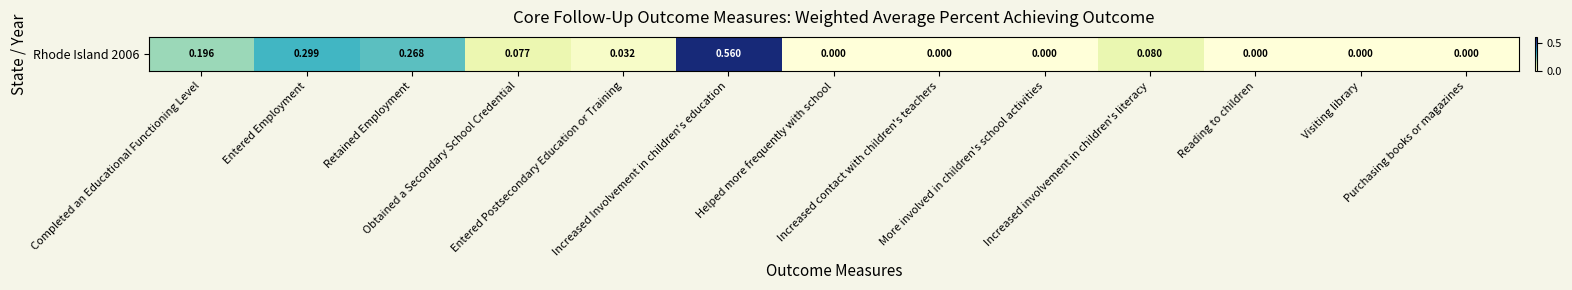

Rank the categories by value from lowest to highest.

Helped more frequently with school, Increased contact with children's teachers, More involved in children's school activities, Reading to children, Visiting library, Purchasing books or magazines, Entered Postsecondary Education or Training, Obtained a Secondary School Credential, Increased involvement in children's literacy, Completed an Educational Functioning Level, Retained Employment, Entered Employment, Increased Involvement in children's education